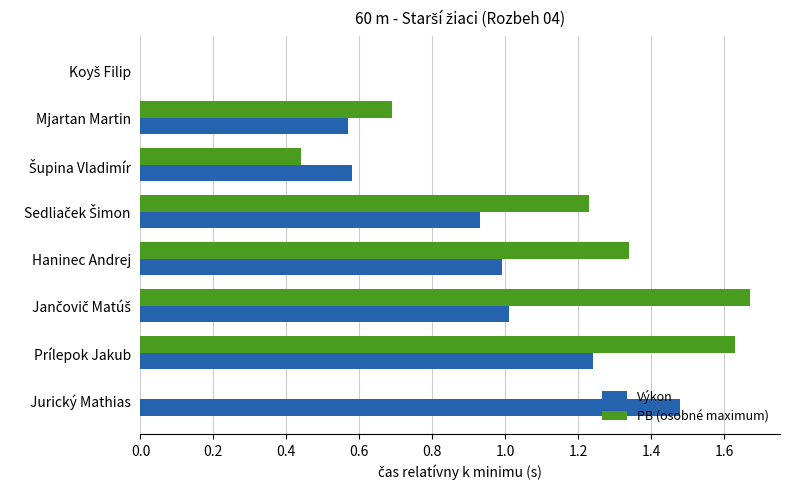

At which category is the sum across all series the highest?

Prílepok Jakub